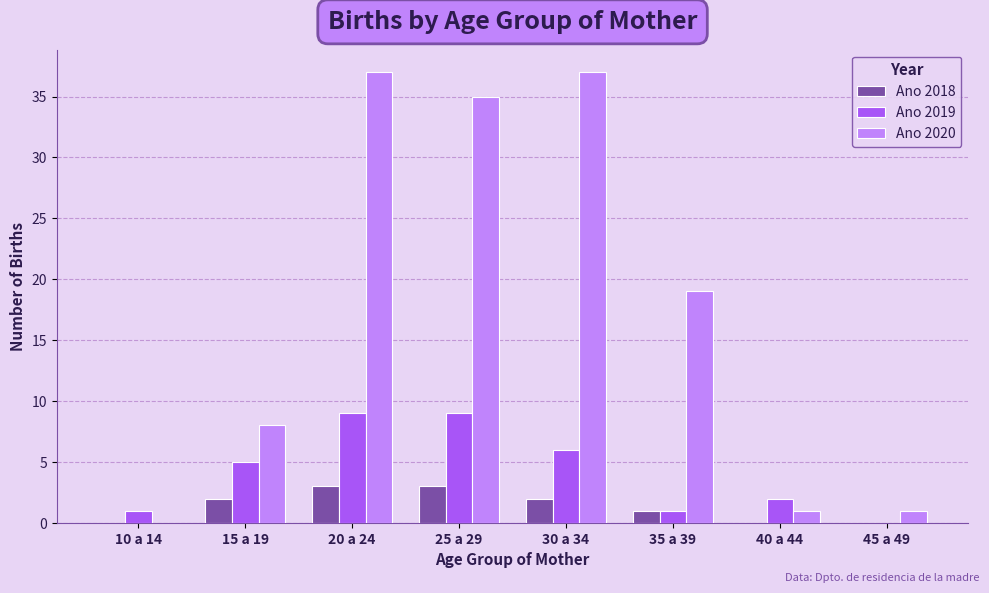

At which label is Ano 2019 closest to 4?

15 a 19